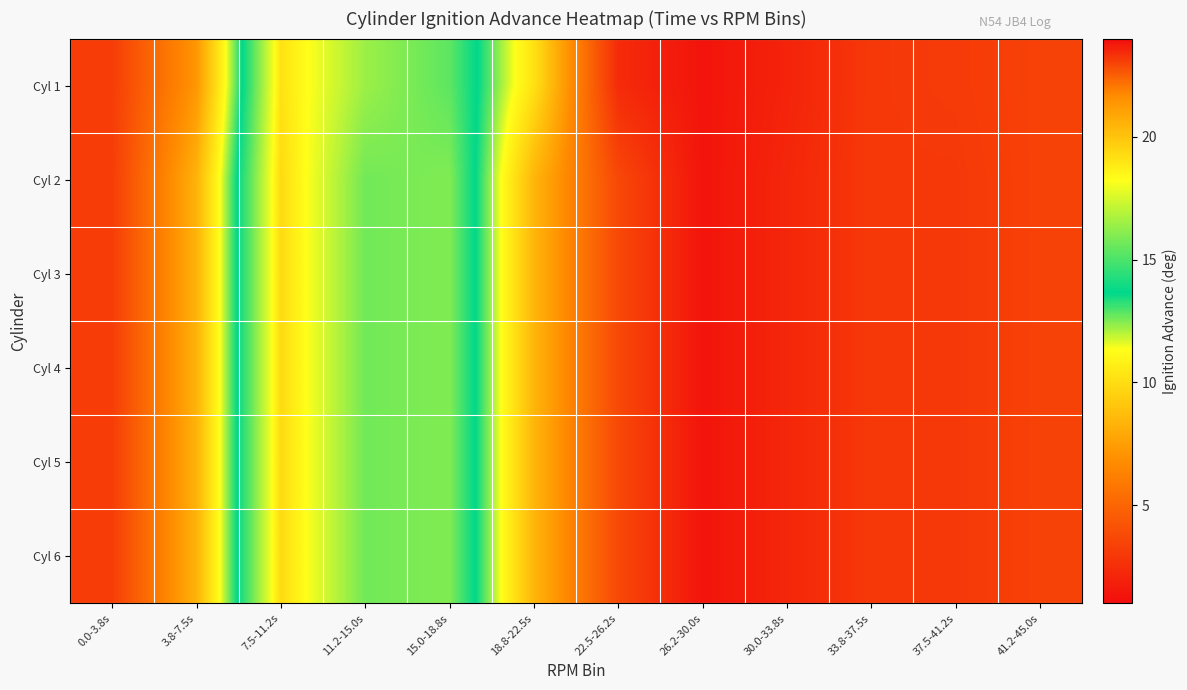

Rank the series by their maximum value, from highest to lowest.

Cyl 2, Cyl 3, Cyl 4, Cyl 5, Cyl 6, Cyl 1